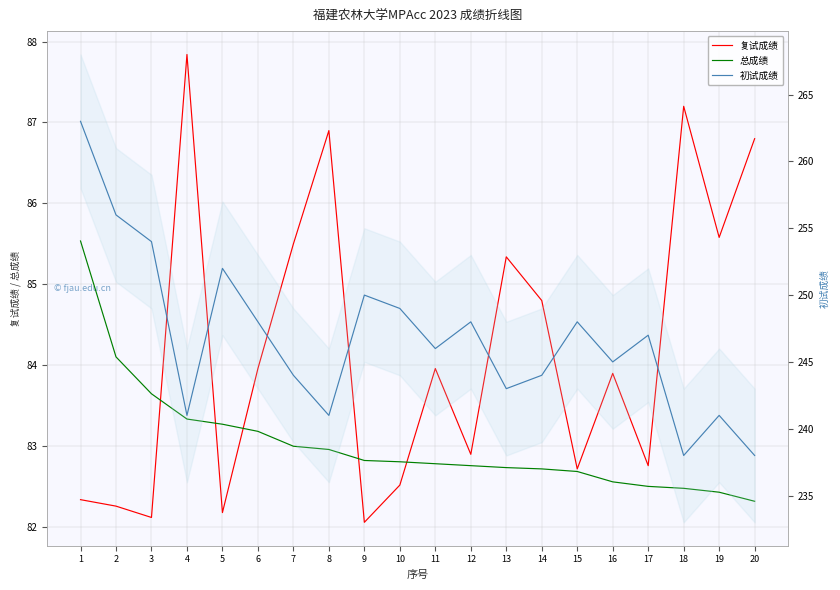

List the labels in order of 初试成绩 value, largest first.

1, 2, 3, 5, 9, 10, 6, 12, 15, 17, 11, 16, 7, 14, 13, 4, 8, 19, 18, 20